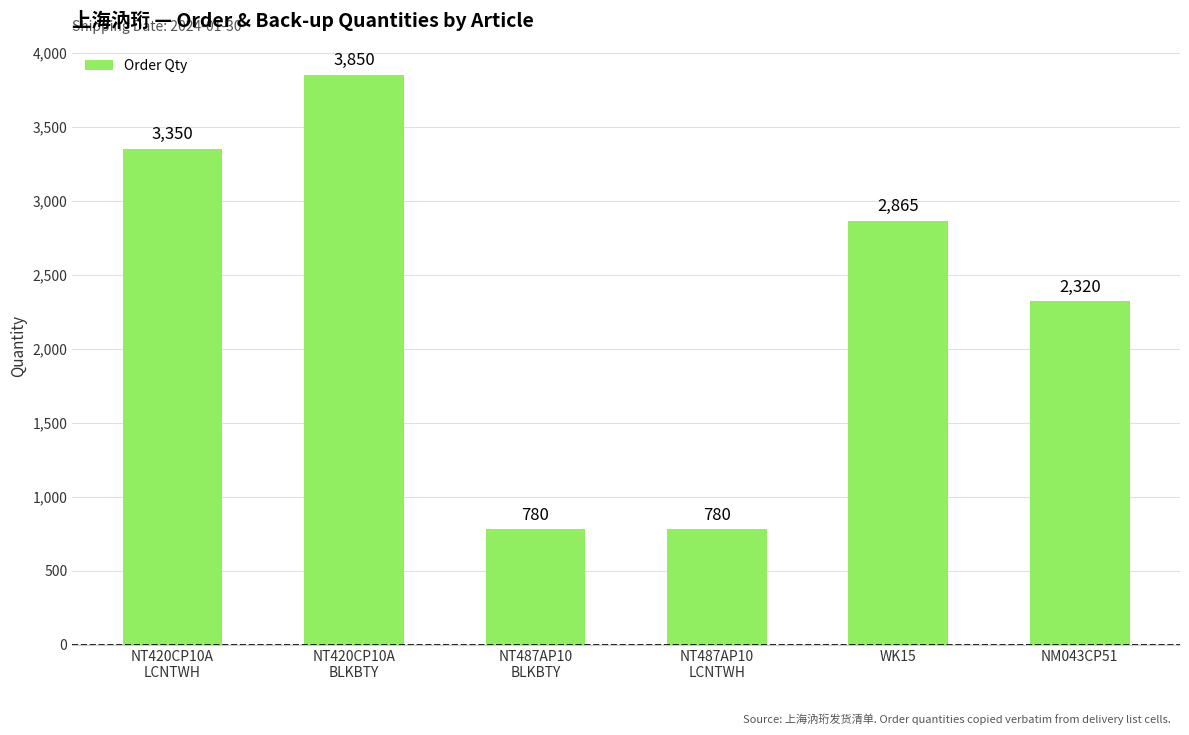

How many bars are there in total?

6